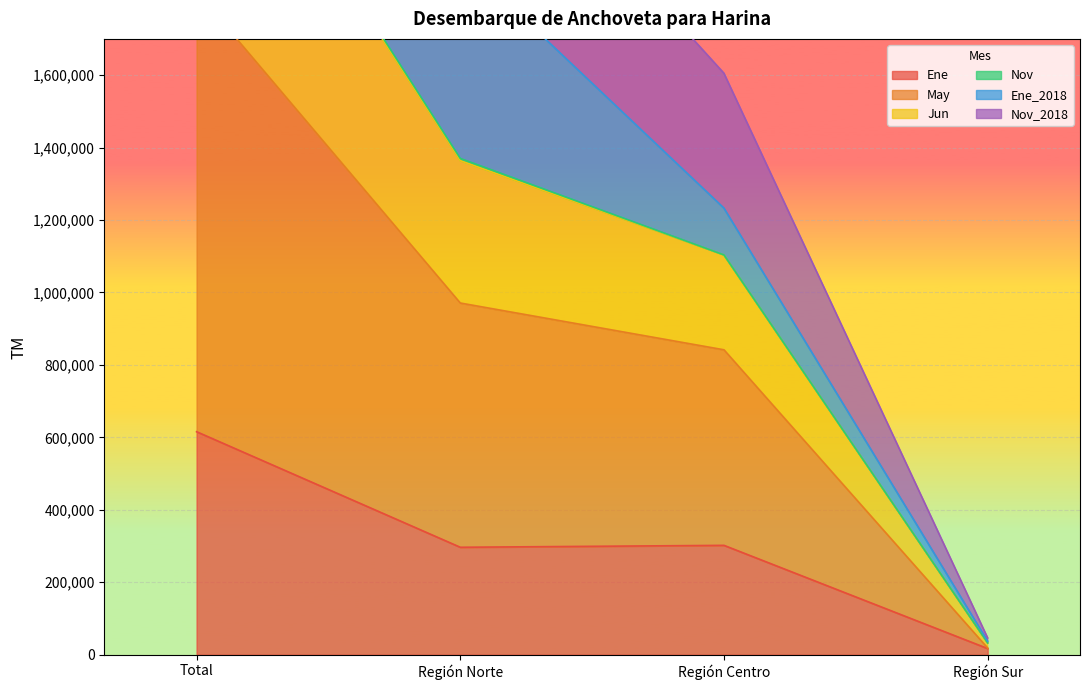

True or false: Jun and Ene cross at least once.

False